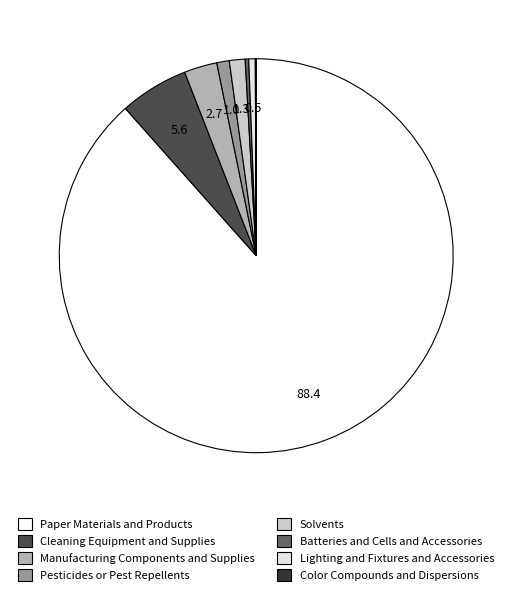

Which category has the biggest portion of the pie?

Paper Materials and Products